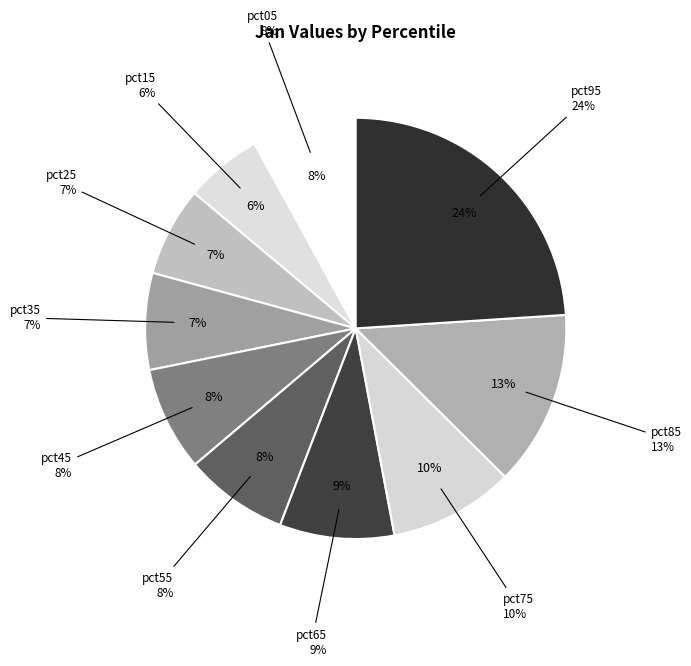

To the nearest percent, what portion does pct15 represent?

6%